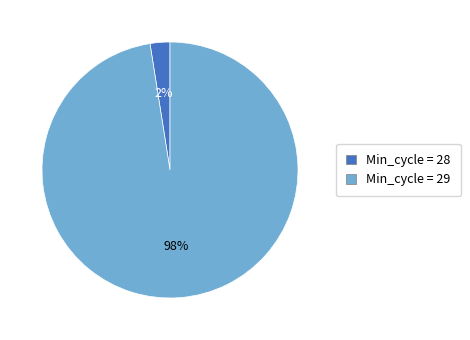

Is it true that Min_cycle = 29 is 92% of the pie?

False